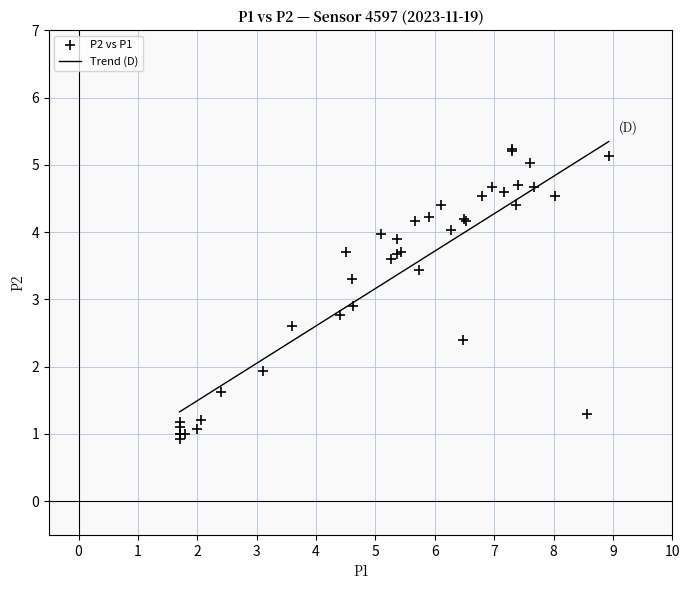

What Y value in the scatter plot is closest to 3?

2.9